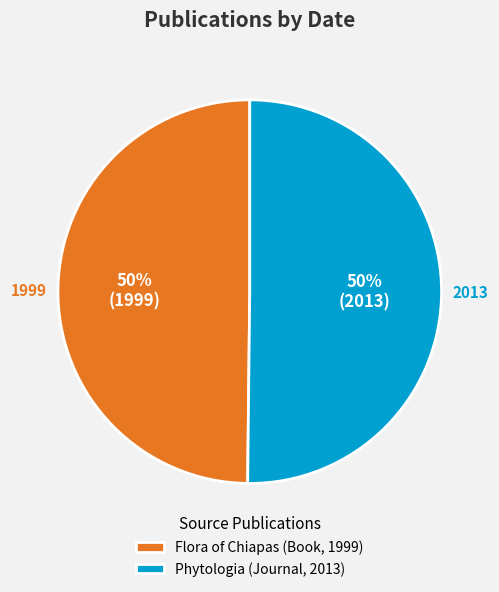

Combined, do Phytologia (Journal, 2013) and Flora of Chiapas (Book, 1999) account for over 50%?

Yes